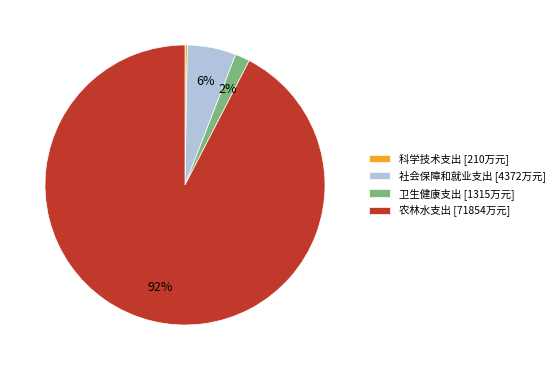

Is 农林水支出 the majority of the pie?

Yes